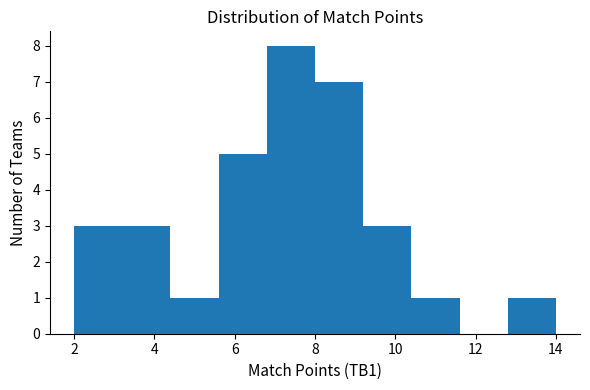

Which range on the x-axis has the tallest bar?

6.8 to 8.0